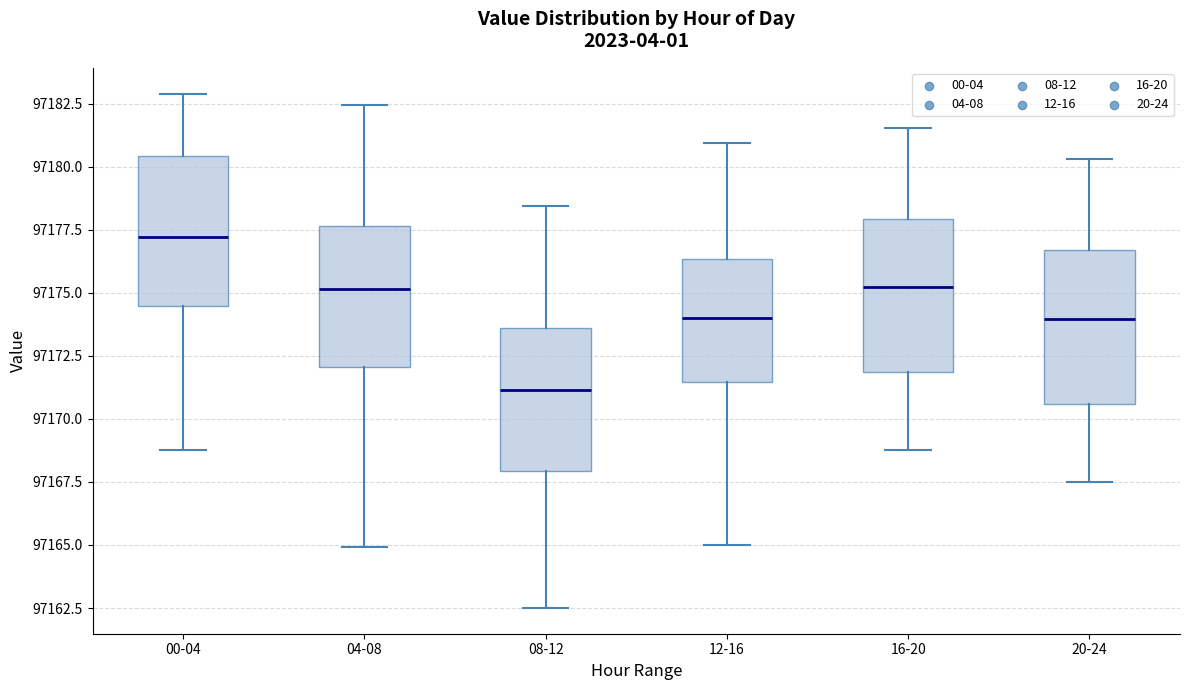

Reading left to right, read every box against the y-axis: the position of its median line, the range the box covers, and the ends of its whiskers. The values are not printed on the chart, so give them approximately, as read against the axis.

00-04: median 97177.0, box 97174.5 to 97180.5, whiskers 97169.0 to 97183.0
04-08: median 97175.0, box 97172.0 to 97177.5, whiskers 97165.0 to 97182.5
08-12: median 97171.0, box 97168.0 to 97173.5, whiskers 97162.5 to 97178.5
12-16: median 97174.0, box 97171.5 to 97176.5, whiskers 97165.0 to 97181.0
16-20: median 97175.0, box 97172.0 to 97178.0, whiskers 97169.0 to 97181.5
20-24: median 97174.0, box 97170.5 to 97176.5, whiskers 97167.5 to 97180.5